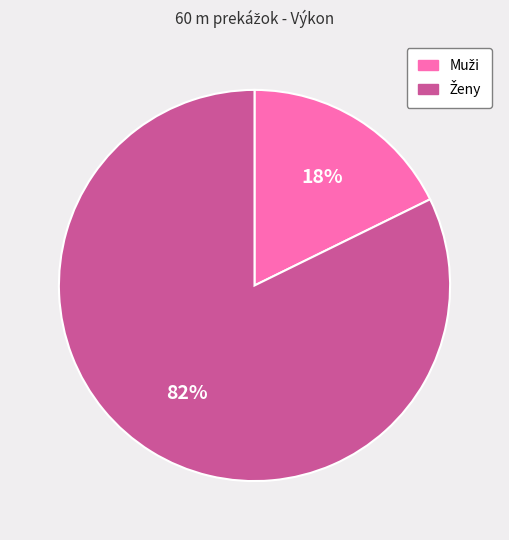

Is there any slice that represents more than half of the pie?

Yes